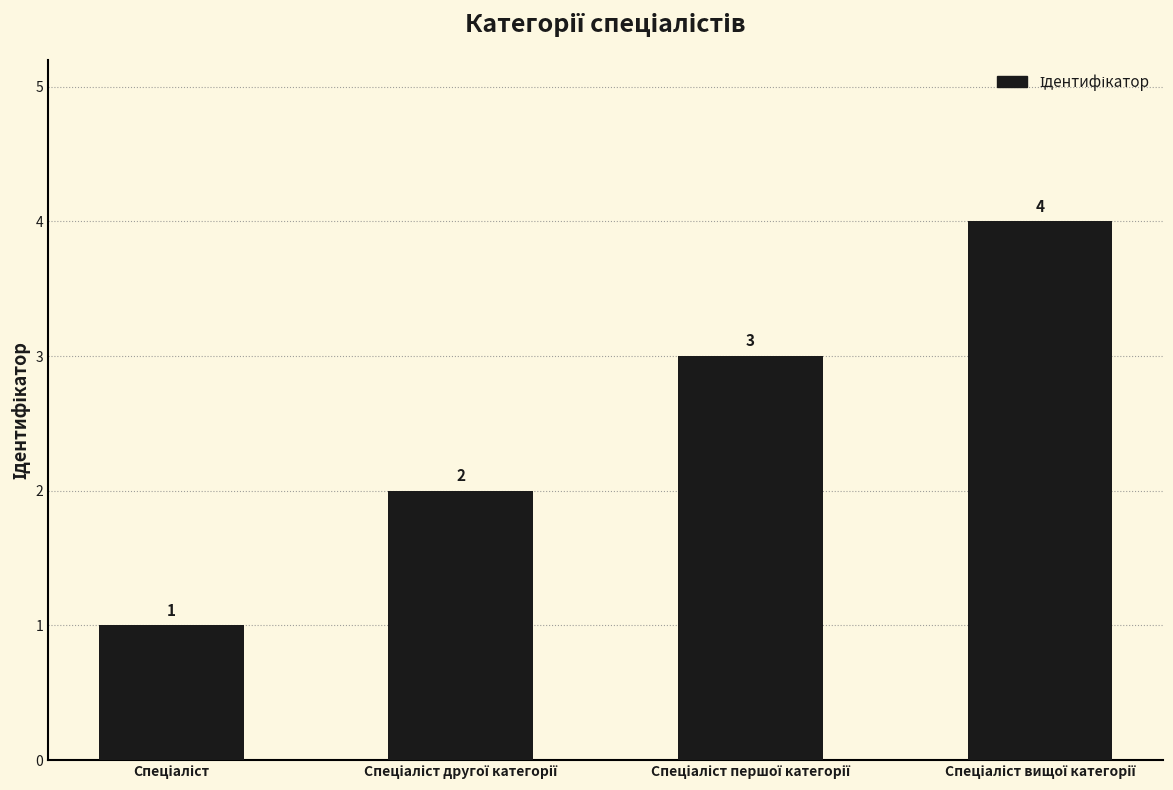

What is the maximum value shown in the chart?

4